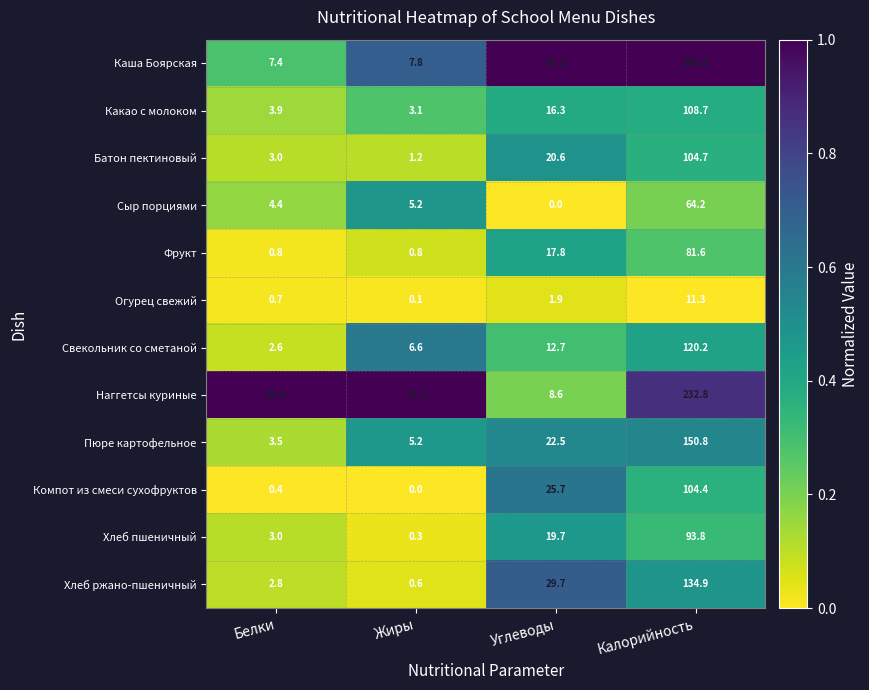

What is the maximum value shown in the chart?

268.2